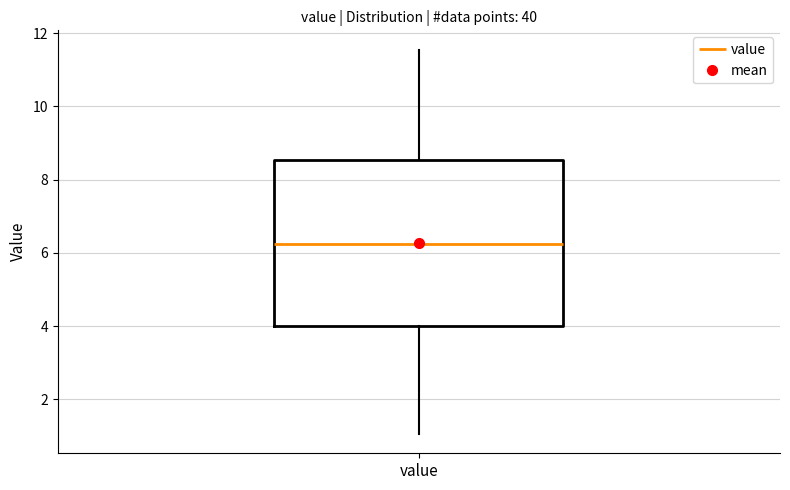

Transcribe this box plot: give where the median line is, the range the box spans, and where the two whiskers end, as read against the y-axis. The values are not printed on the chart, so give them approximately, as read against the axis.

median 6.2, box 4.0 to 8.6, whiskers 1.0 to 11.6